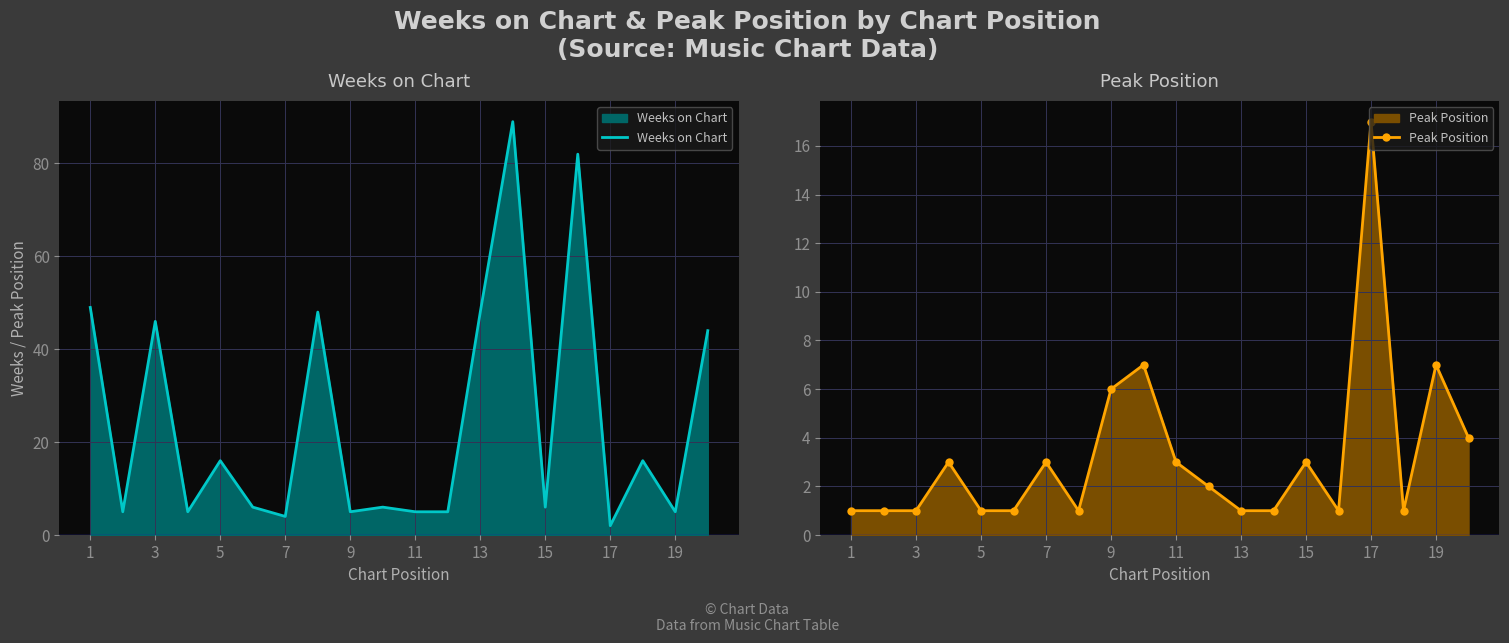

Is it true that Weeks on Chart equals 2 at 17?

True